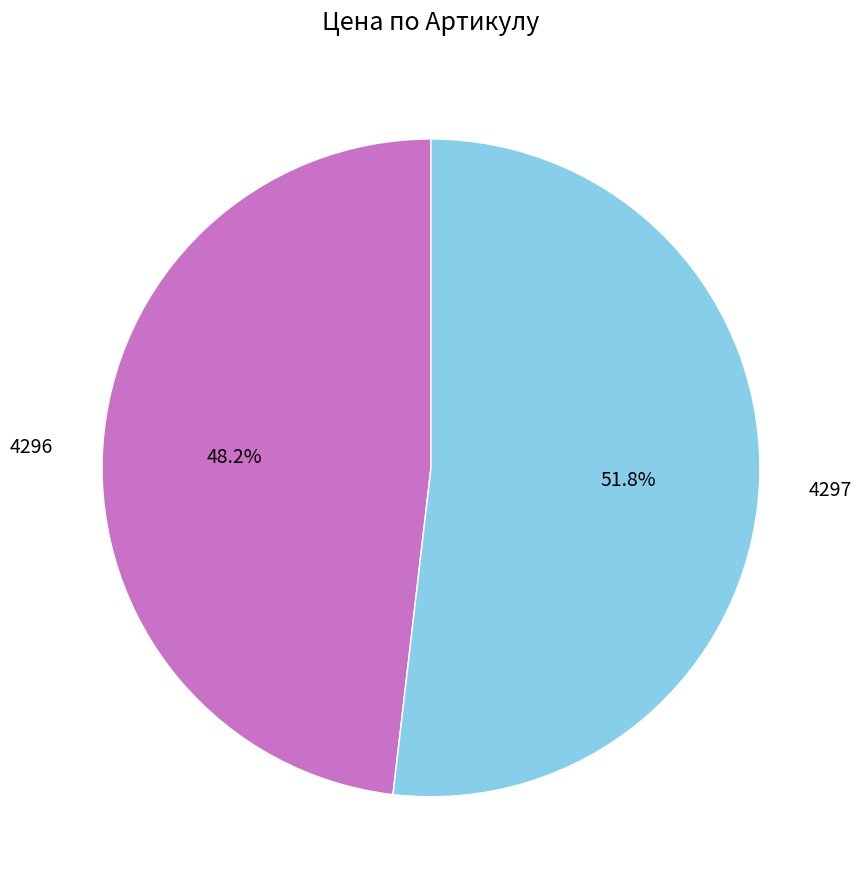

Is there a majority slice in this chart?

Yes